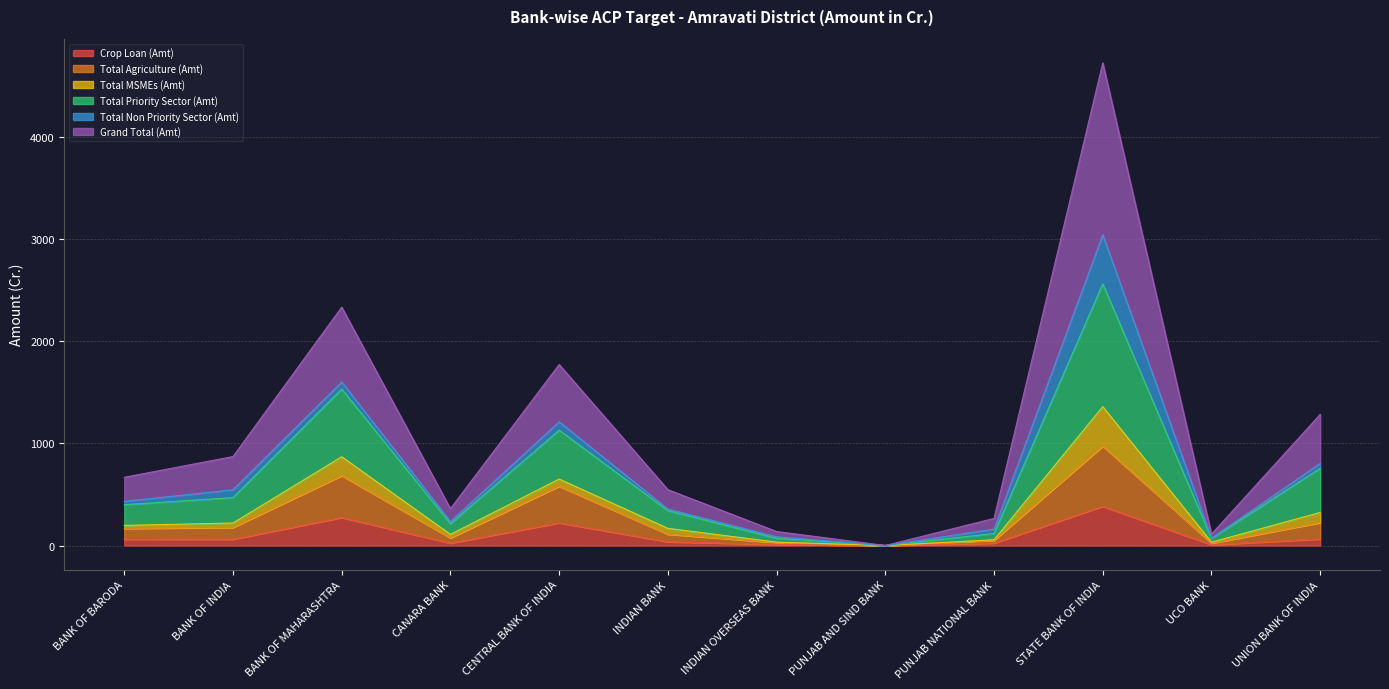

At which label is Crop Loan (Amt) closest to 191?

CENTRAL BANK OF INDIA